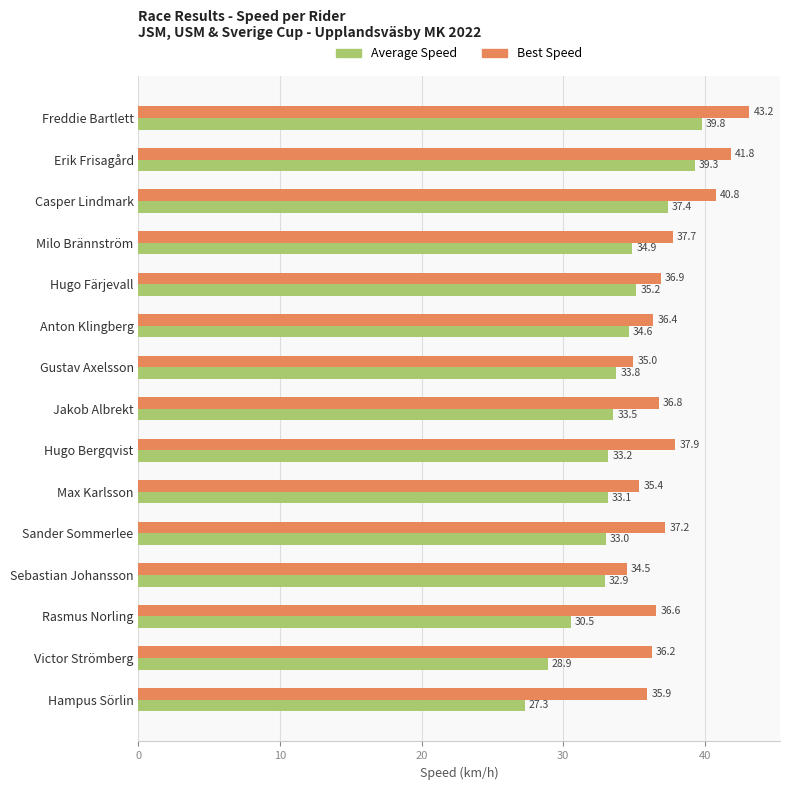

Which series has the largest total across all categories?

Best Speed